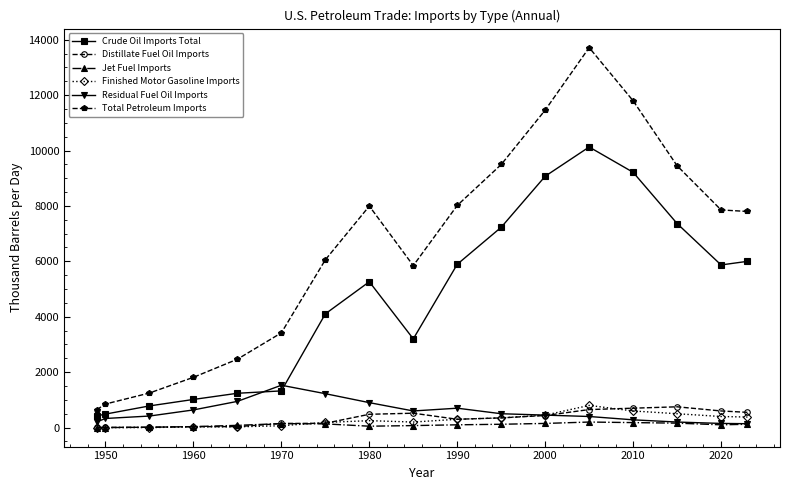

True or false: Residual Fuel Oil Imports has more than 1 points higher than both neighbors.

True